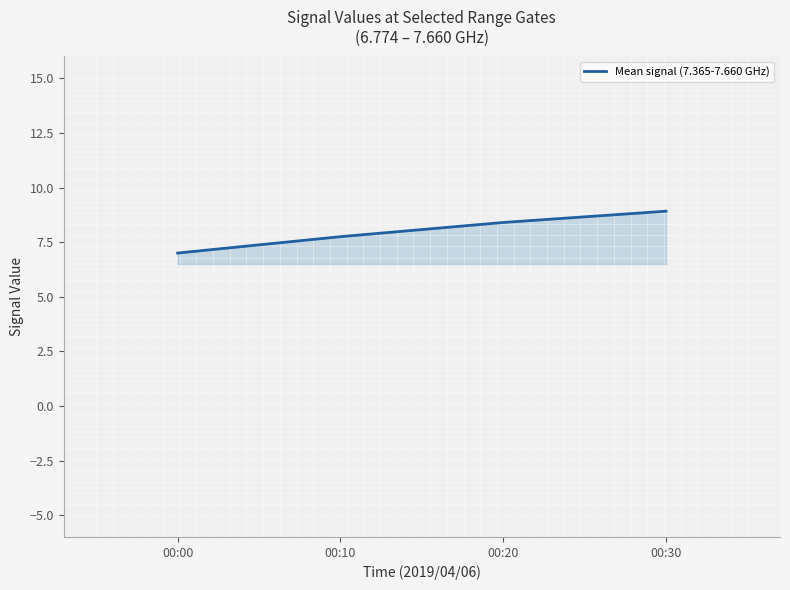

Rank the categories by value from highest to lowest.

00:30, 00:20, 00:10, 00:00